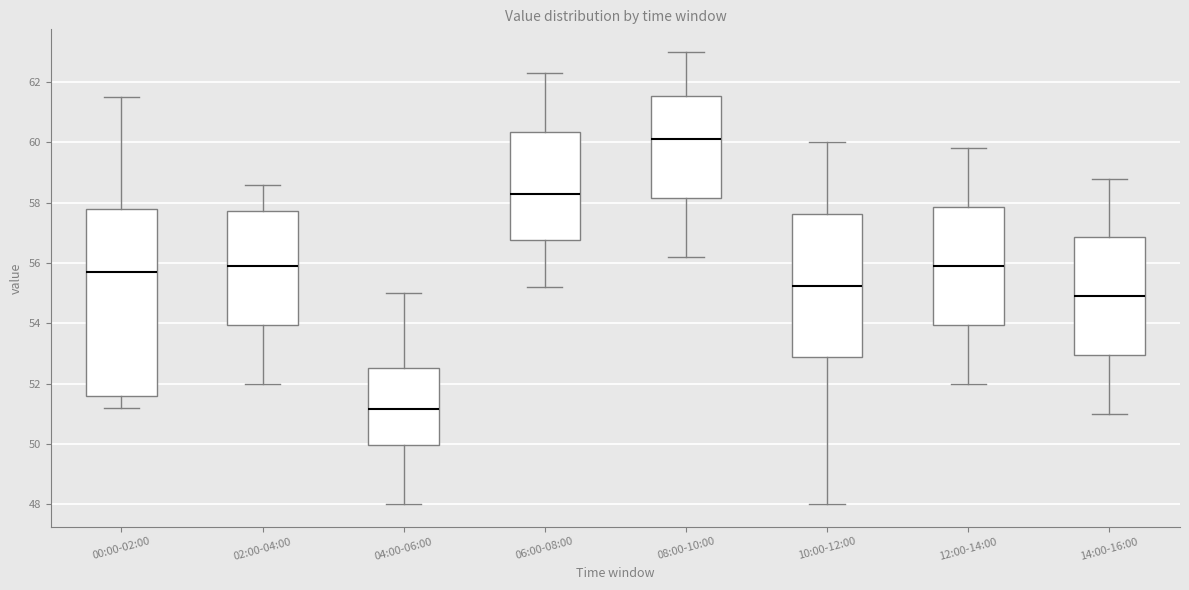

Which box has the highest median line?

08:00-10:00